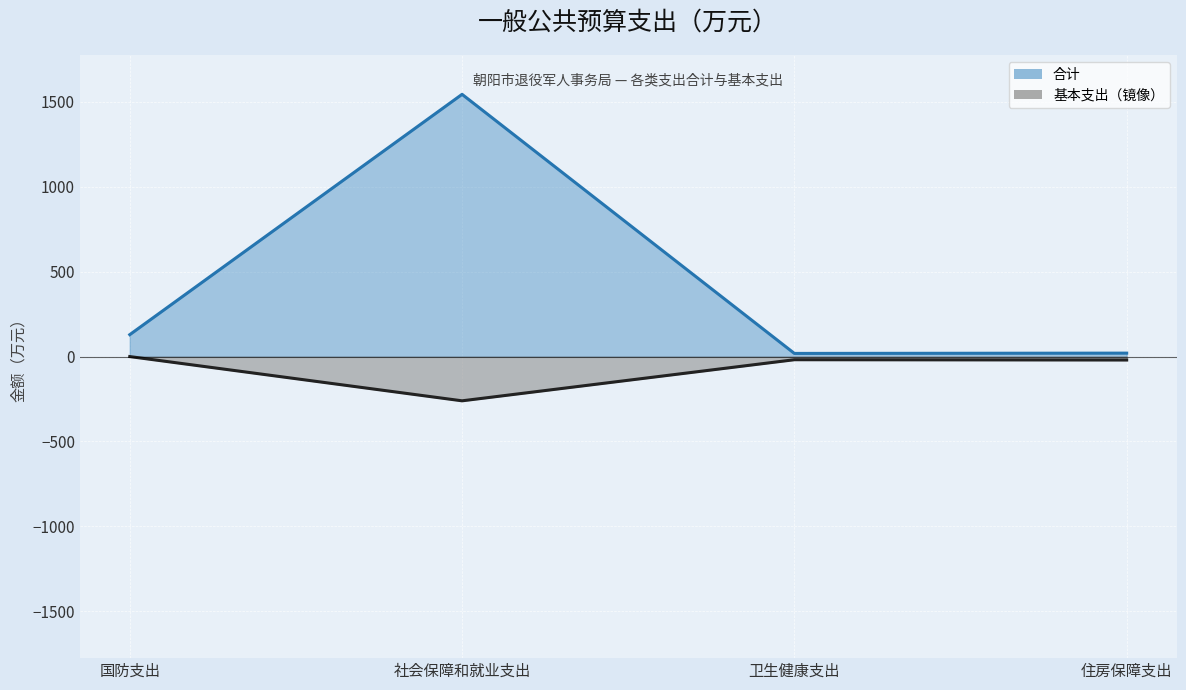

At which label does 合计 first exceed 129?

国防支出